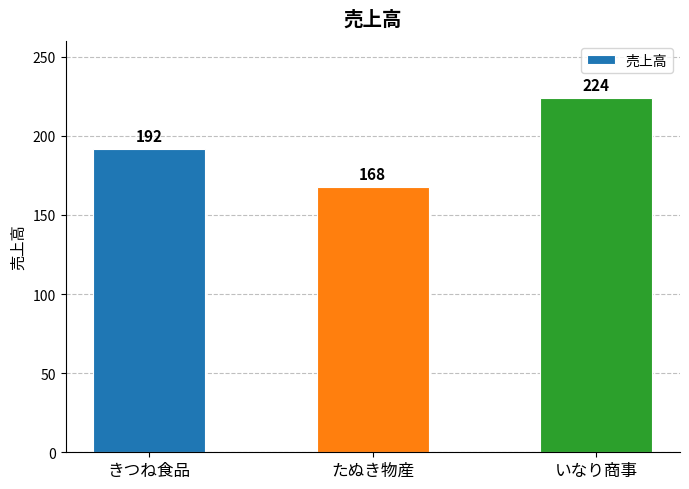

Which has a higher value, たぬき物産 or いなり商事?

いなり商事